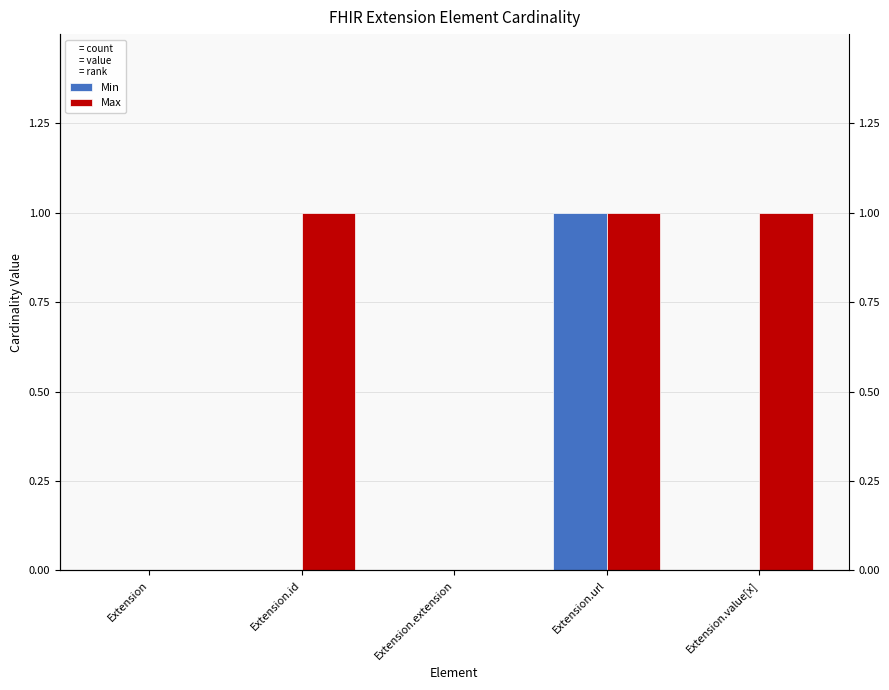

Reading left to right, extract all data points from this chart.

Min: 0	0	0	1	0
Max: 0	1	0	1	1